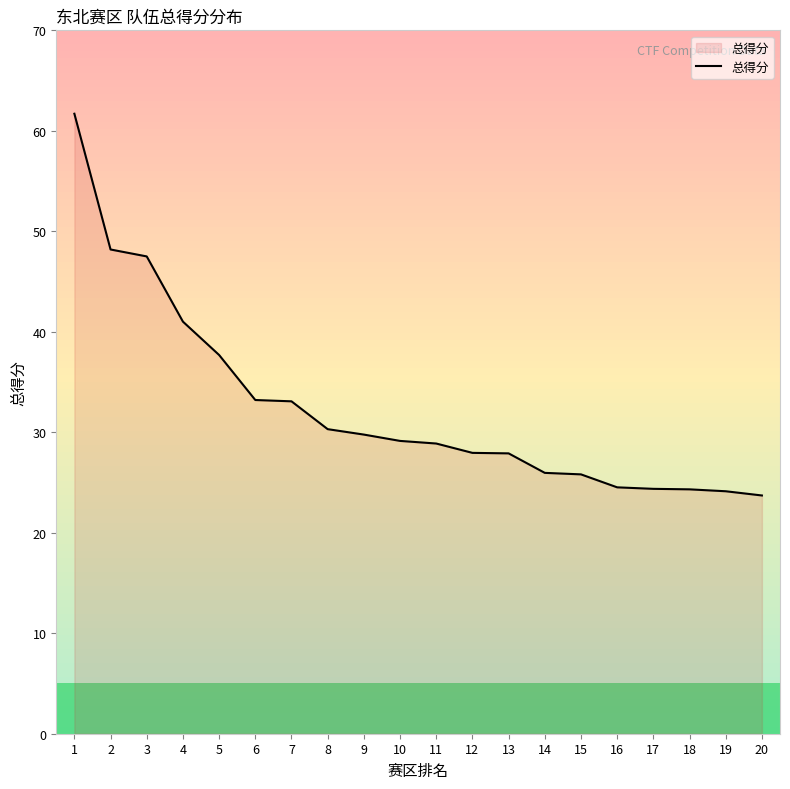

Between 11 and 12, which is larger?

11